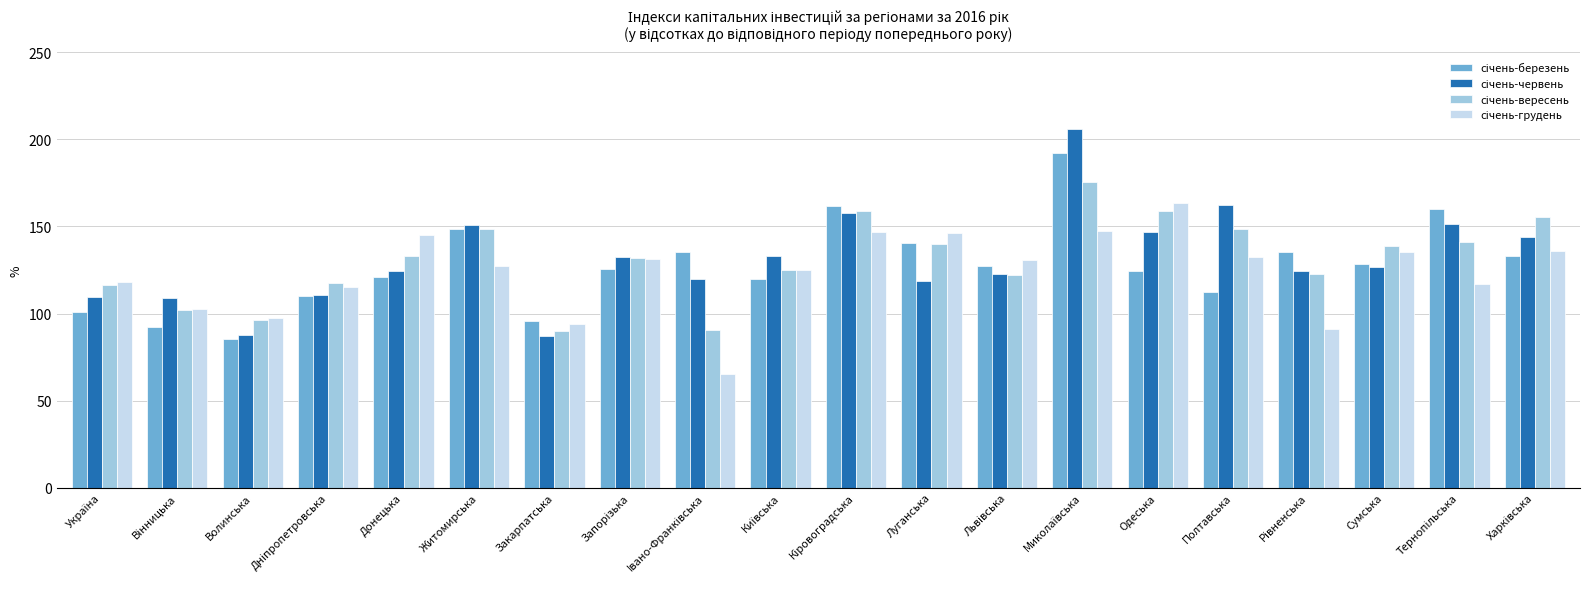

At how many categories does at least one series exceed 82?

20